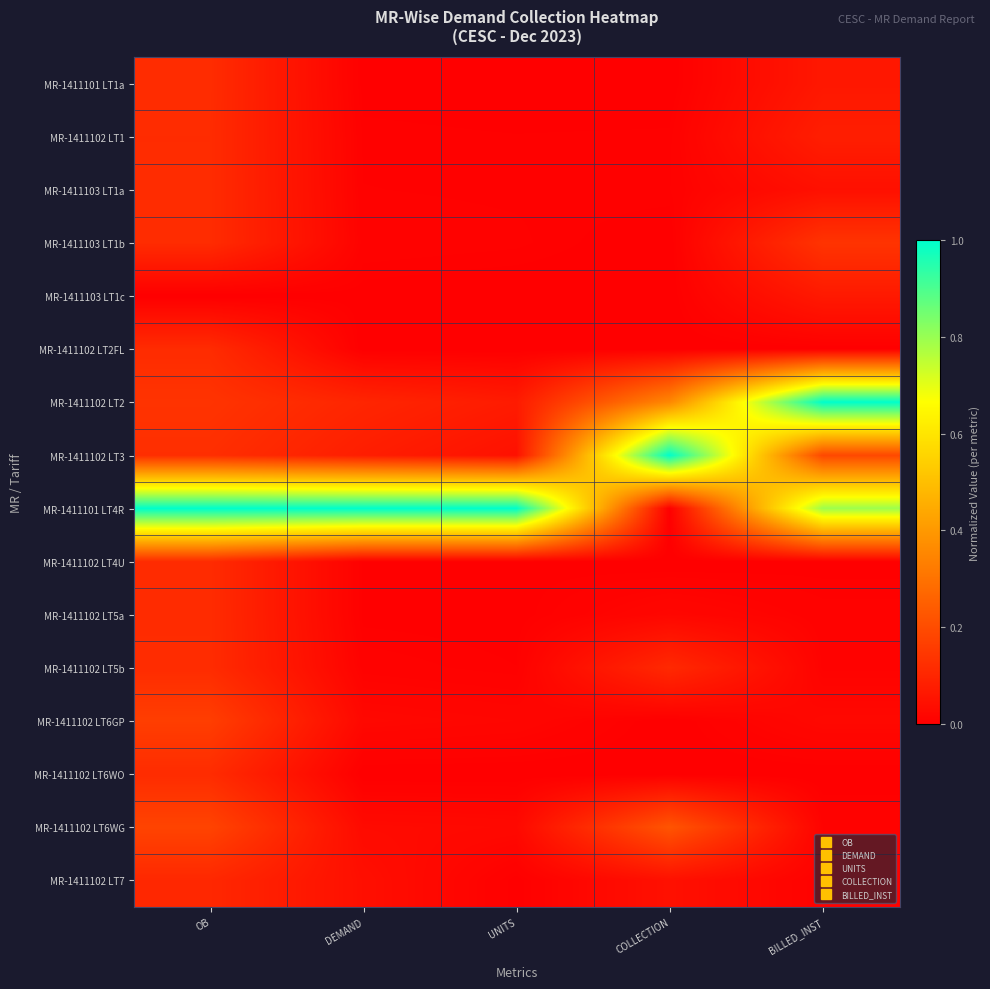

What is the maximum value shown in the chart?

1.0